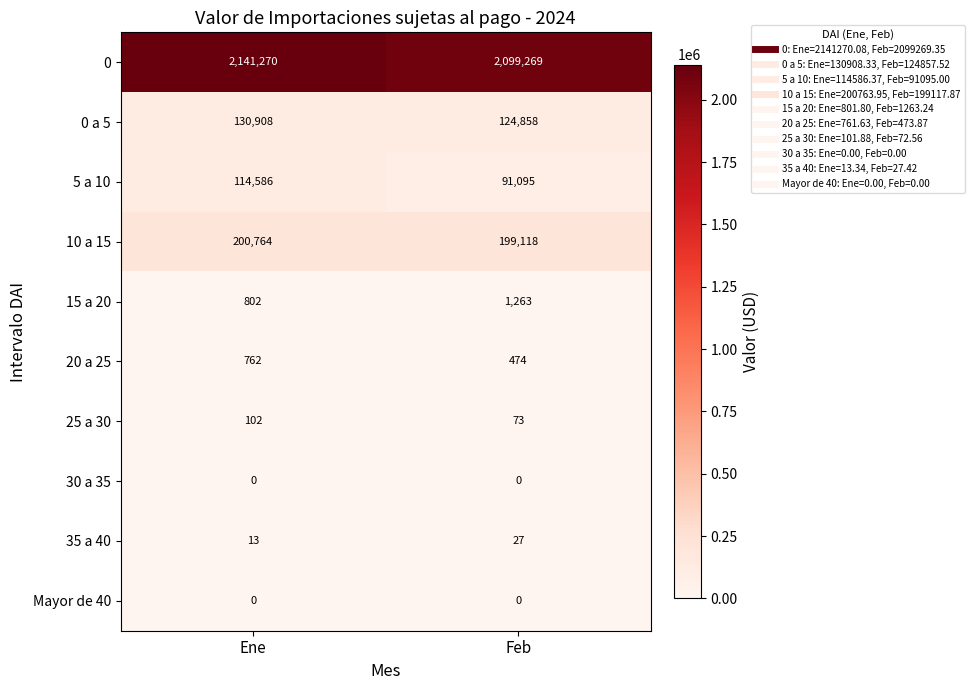

What is the total value across all series at Feb?

2516177